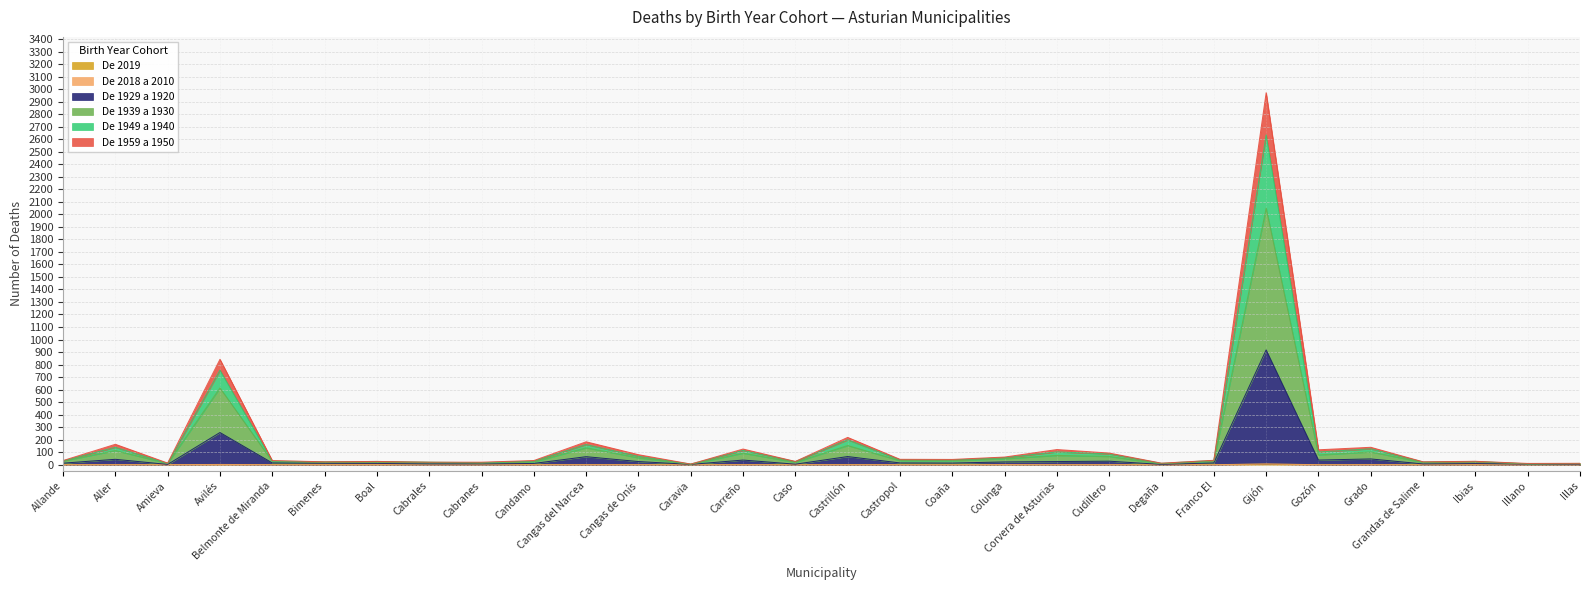

True or false: De 2019 and De 1929 a 1920 cross at least once.

False